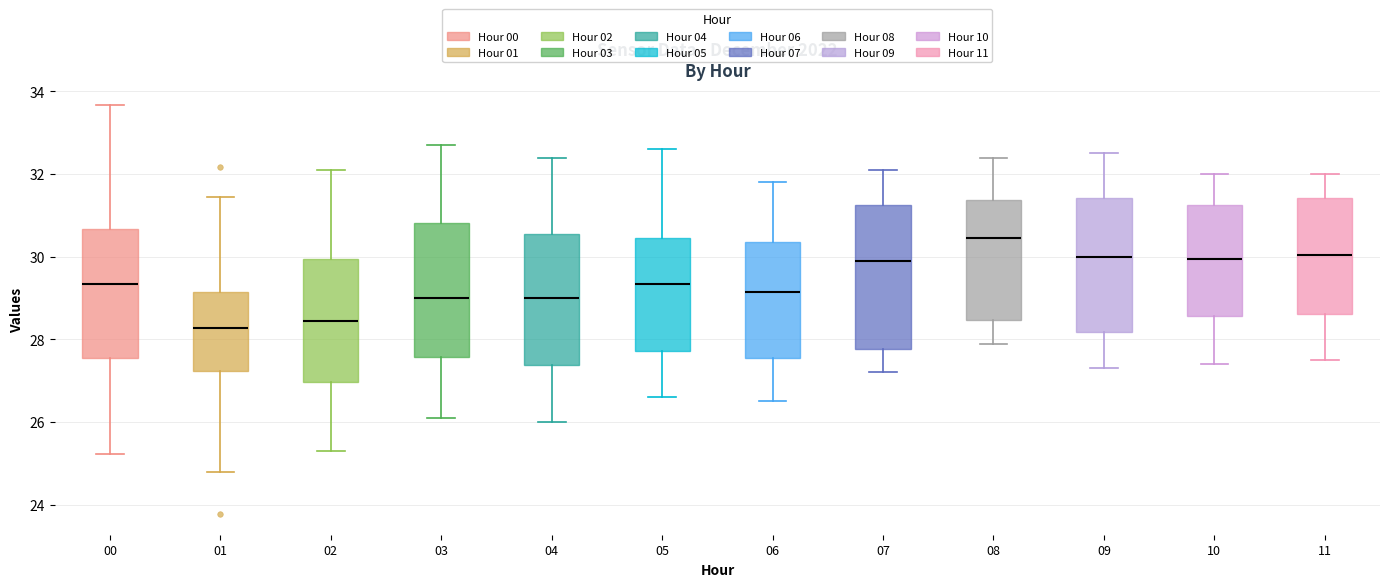

Comparing the boxes themselves (not the whiskers), which one is the tallest?

07